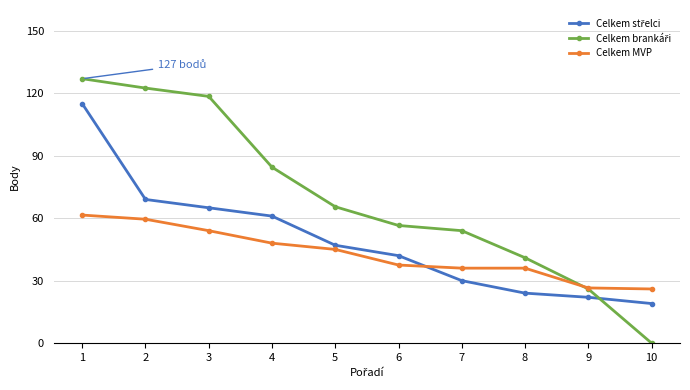

What is the value of the Celkem MVP point at the 8th from the left?

36.0